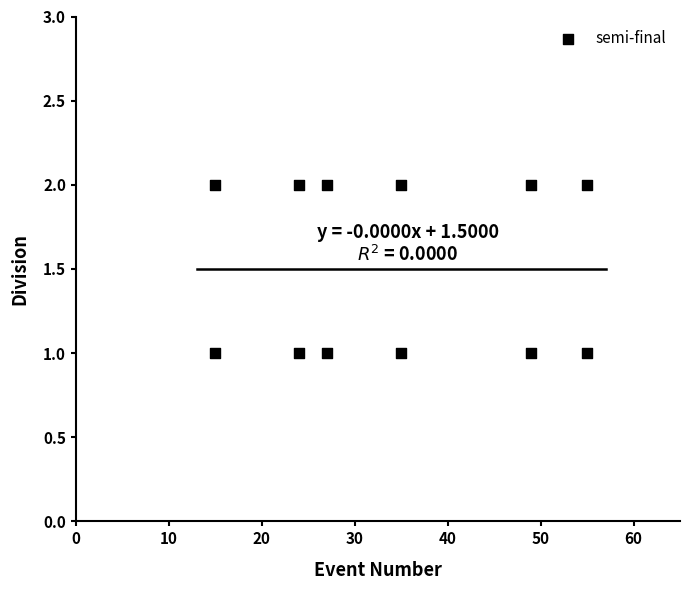

What is the average X value?

34